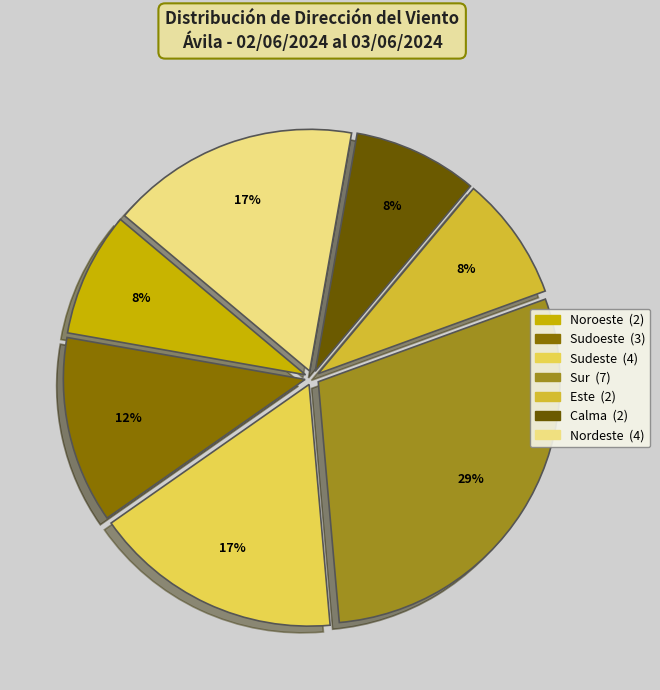

To the nearest percent, what is the average slice percentage?

14%